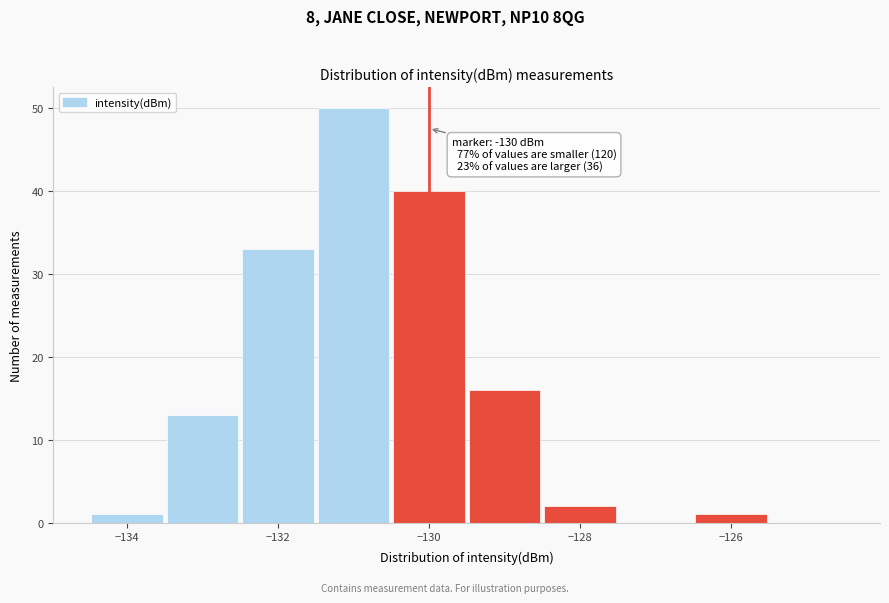

Over which range of the x-axis is the bar tallest?

-131.5 to -130.5